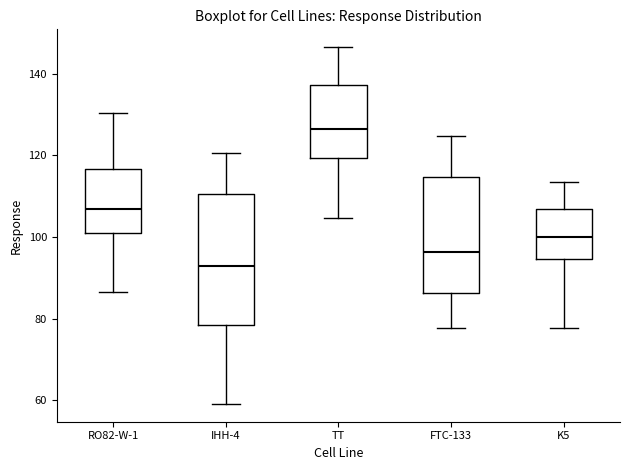

Where does the median line of the box for IHH-4 sit on the y-axis? The values are not printed on the chart, so give them approximately, as read against the axis.

92